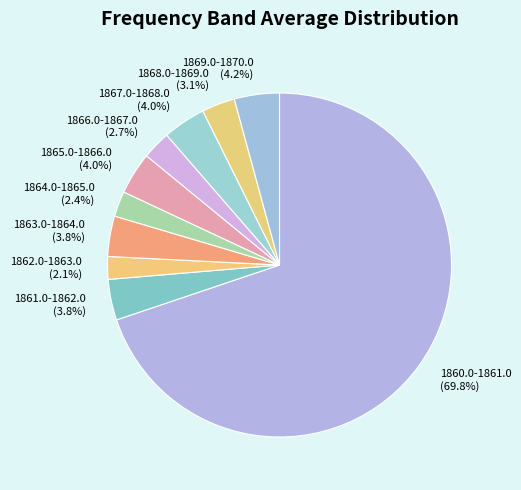

Between 1860.0-1861.0 and 1865.0-1866.0, which is larger?

1860.0-1861.0